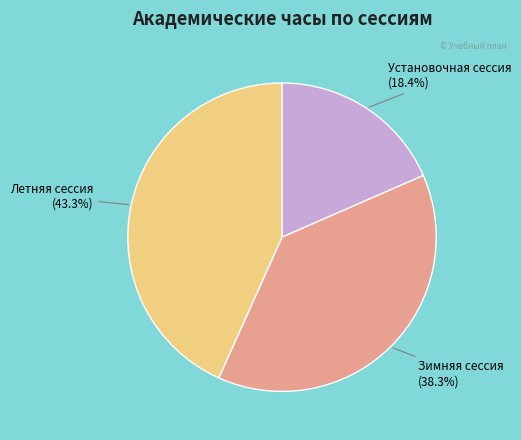

To the nearest percent, what is the difference between the Летняя сессия and Установочная сессия slice percentages?

25%